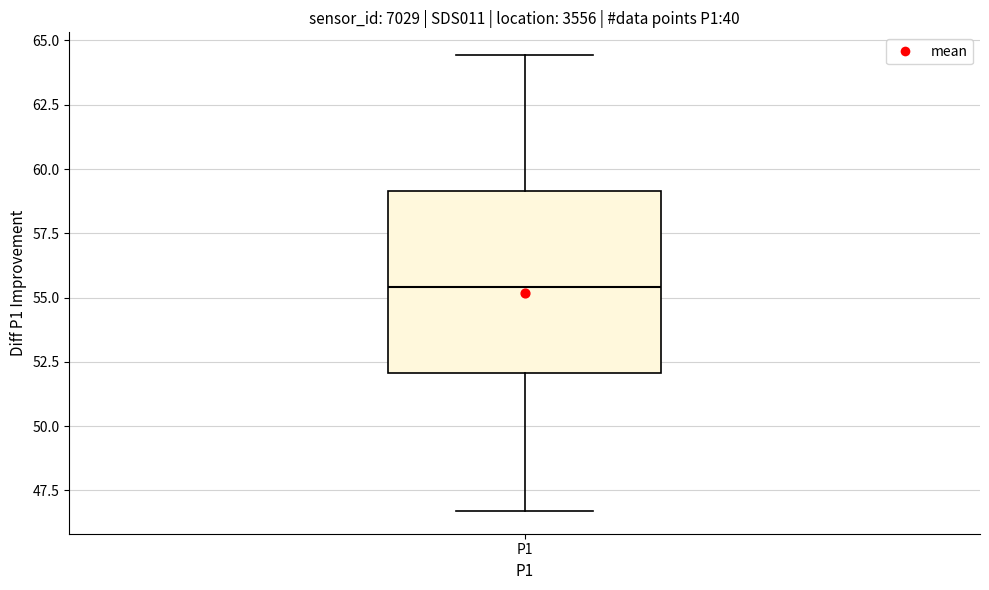

Where does the upper whisker of the box for P1 end on the y-axis? The values are not printed on the chart, so give them approximately, as read against the axis.

64.5